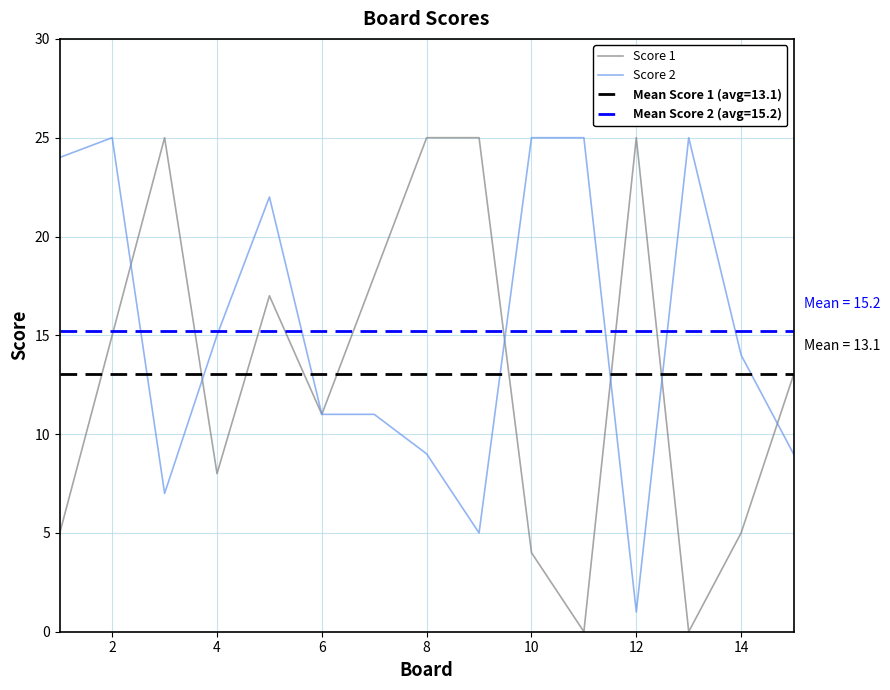

At which label does Score 2 reach its minimum?

12